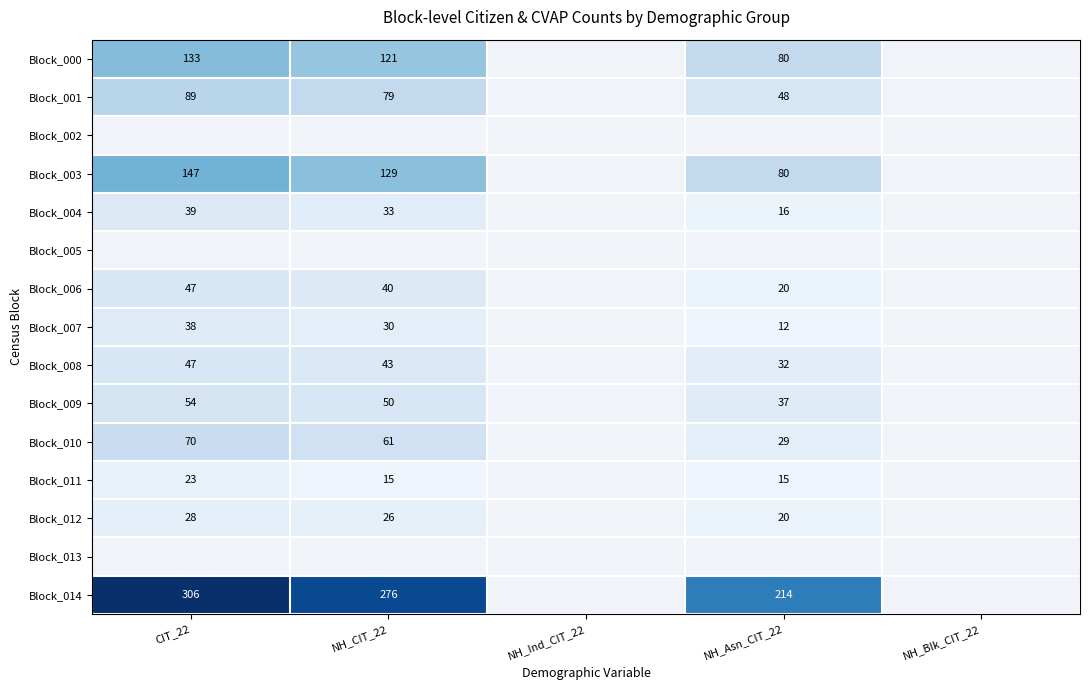

Is it true that Block_014 equals 297 at NH_Asn_CIT_22?

False